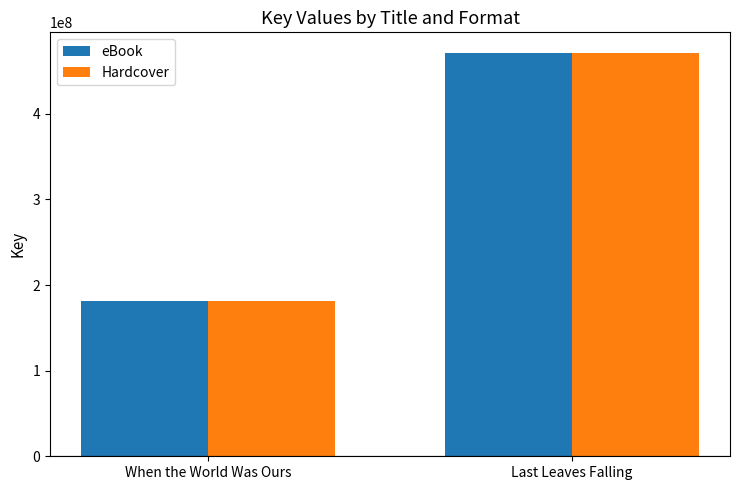

Reading left to right, list all the values displayed in this chart.

eBook: When the World Was Ours=181737299	Last Leaves Falling=471475746
Hardcover: When the World Was Ours=181737299	Last Leaves Falling=471475746